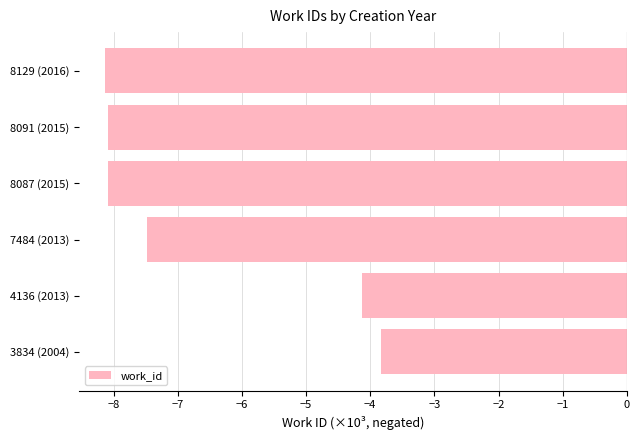

What is the change in value from 7484 (2013) to 8091 (2015)?

-0.6